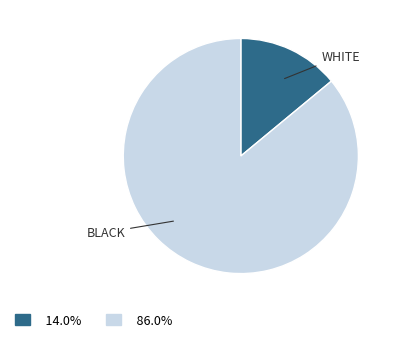

Does any single category account for the majority?

Yes